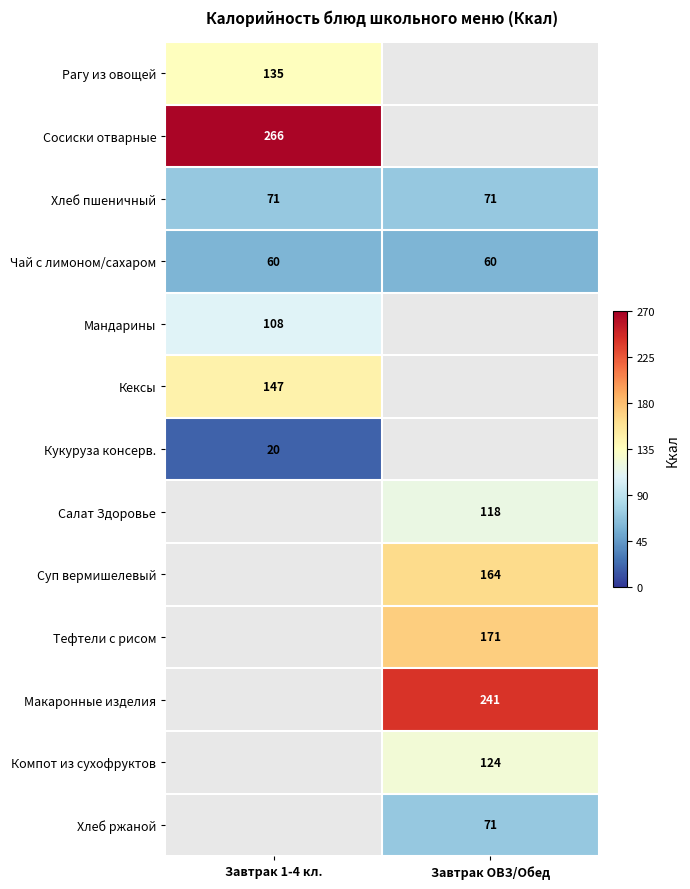

What is the greatest value displayed?

266.0